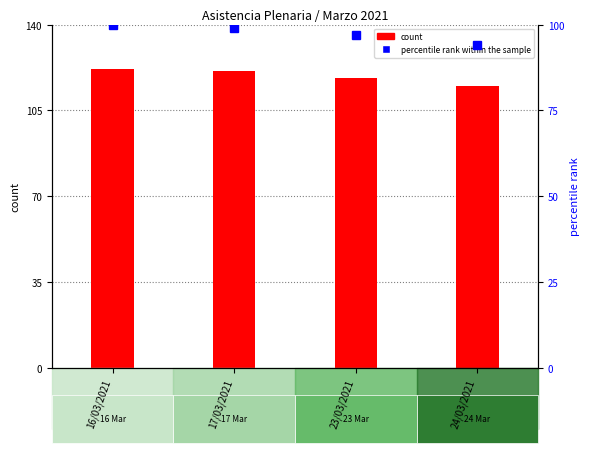

At which label is the value closest to 97?

23/03/2021